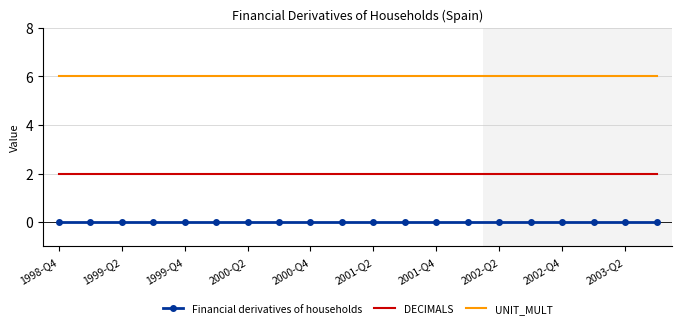

Which series has the largest total across all categories?

UNIT_MULT